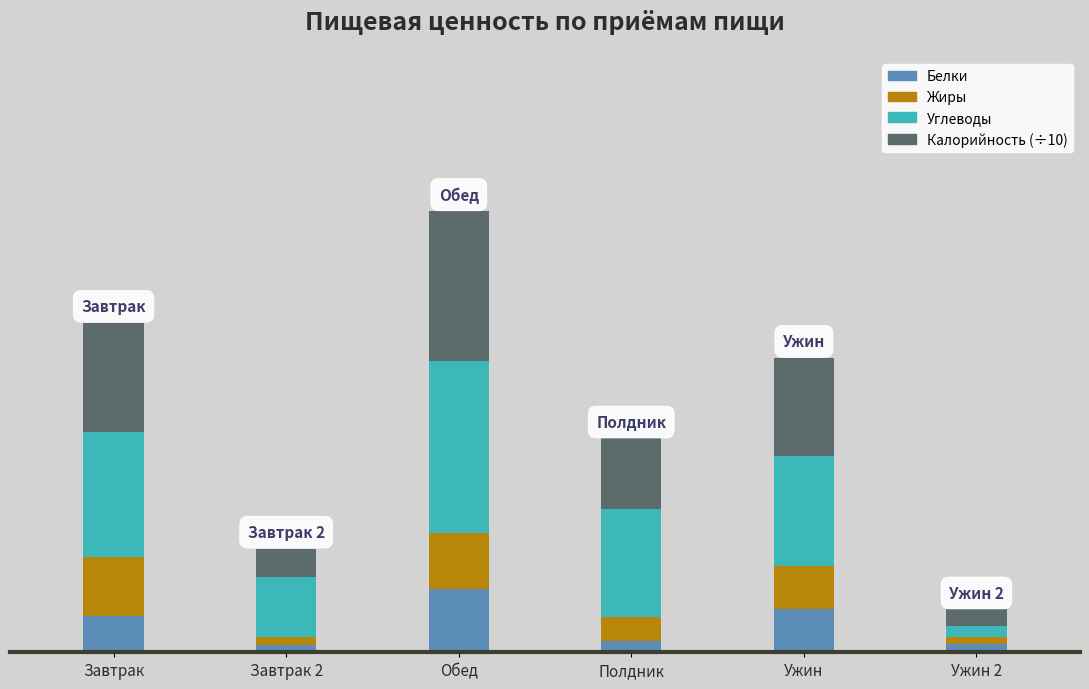

Are the bars grouped side by side (vs. stacked)?

No